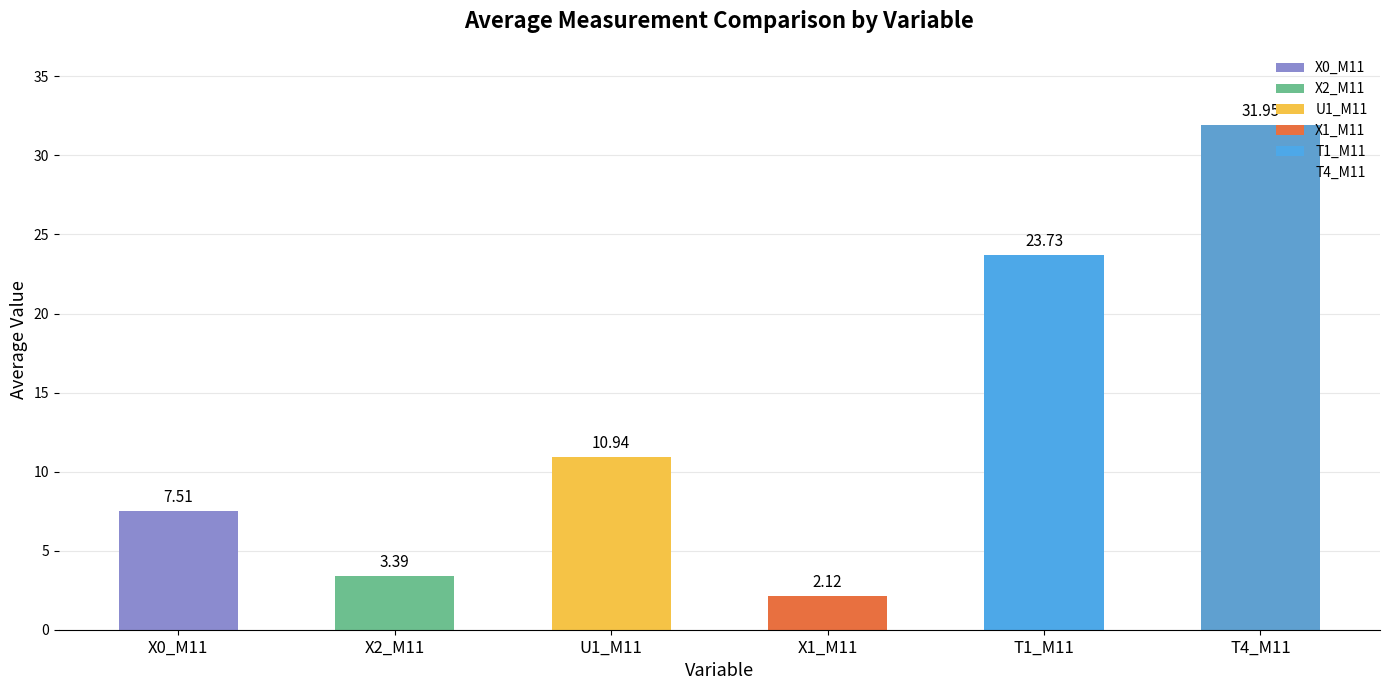

Rank the categories by value from highest to lowest.

T4_M11, T1_M11, U1_M11, X0_M11, X2_M11, X1_M11